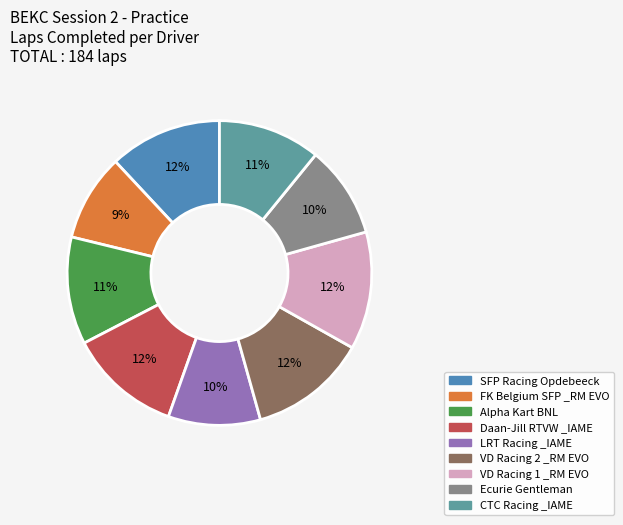

To the nearest percent, what percentage of the pie is CTC Racing _IAME?

11%